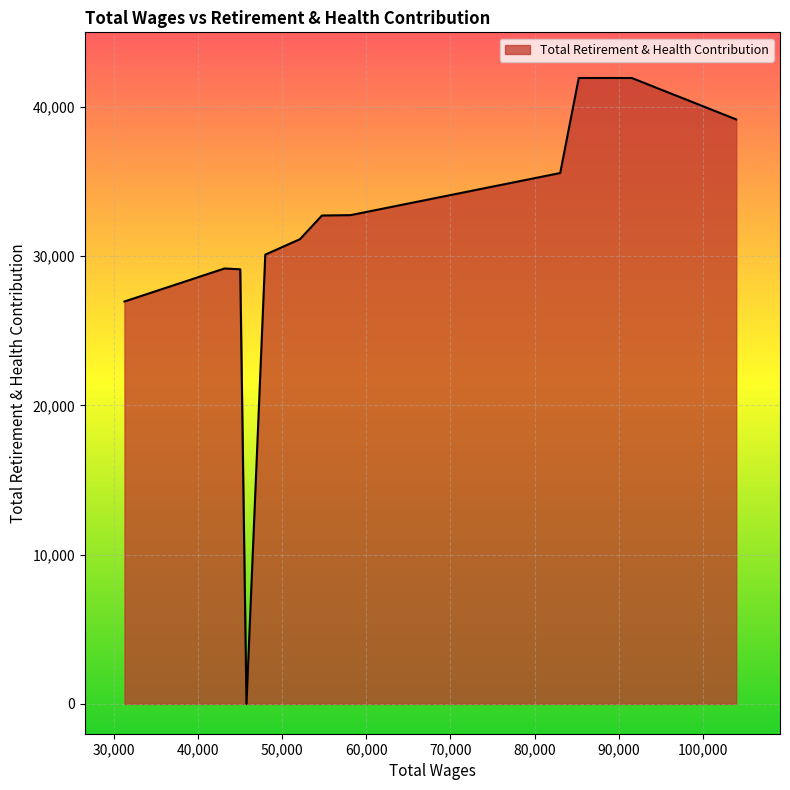

What is the difference between the maximum and minimum values?

41940